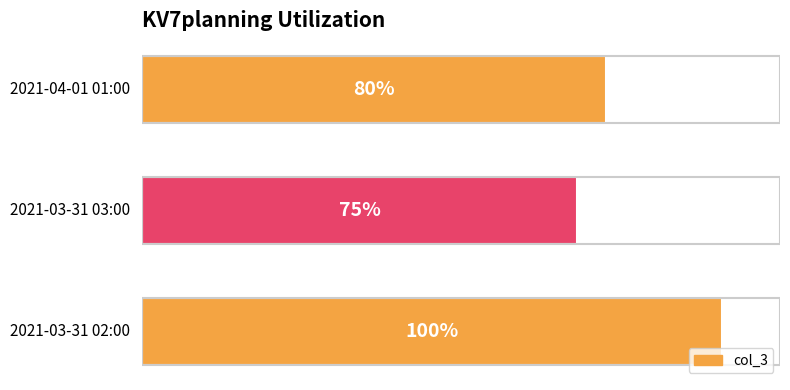

Does the chart contain any negative values?

No